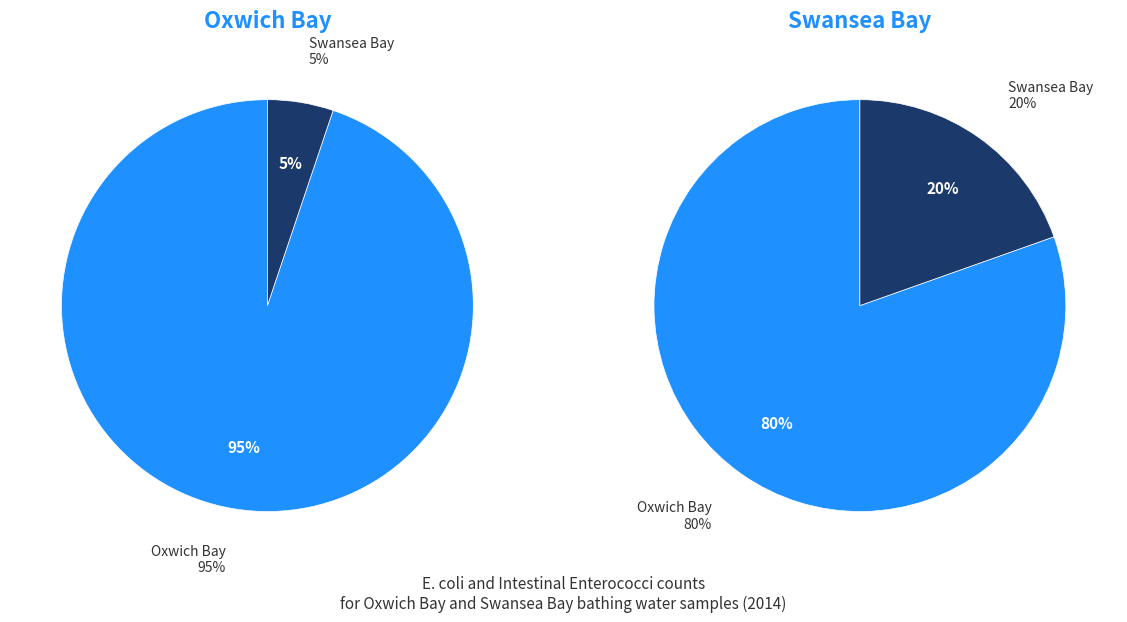

What is the majority slice?

Oxwich Bay